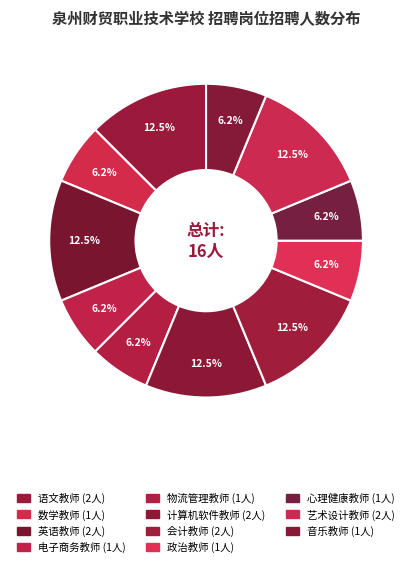

True or false: 电子商务教师 accounts for 1% of the total.

False